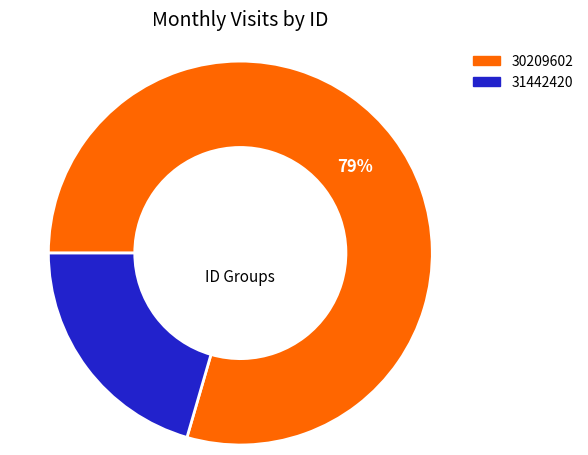

To the nearest percent, what is the average slice percentage?

50%